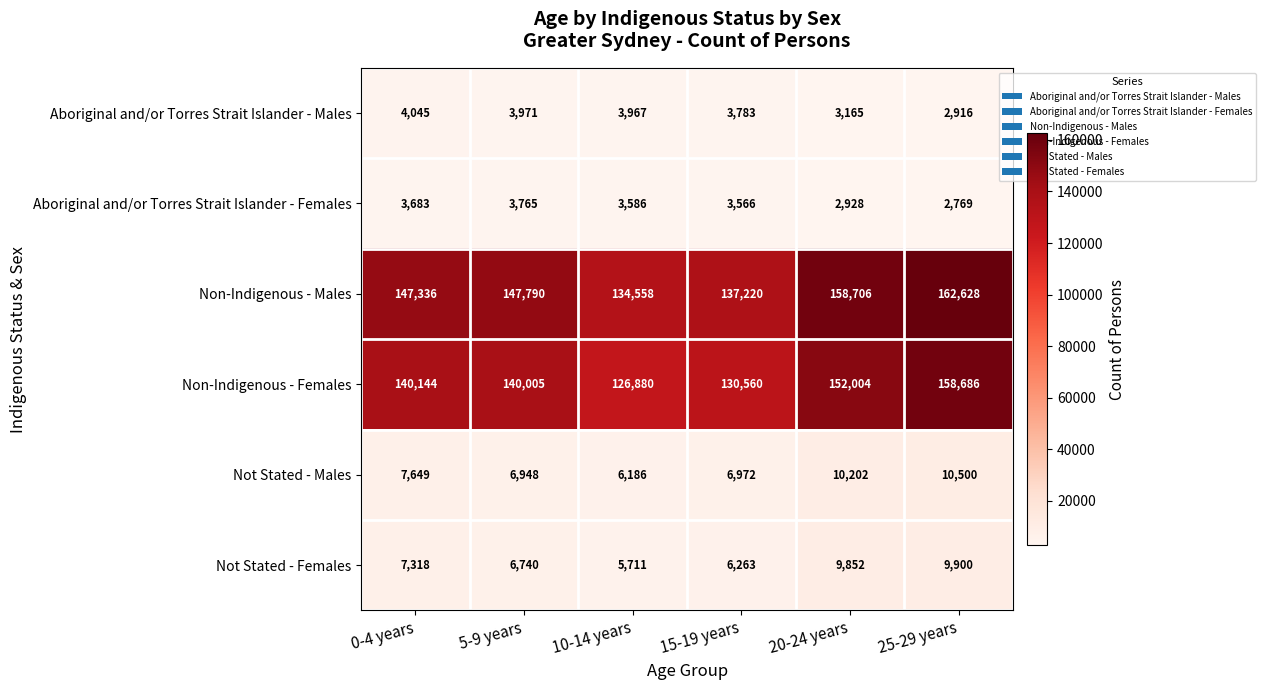

How many values in the Not Stated - Females series are below 7318?

3